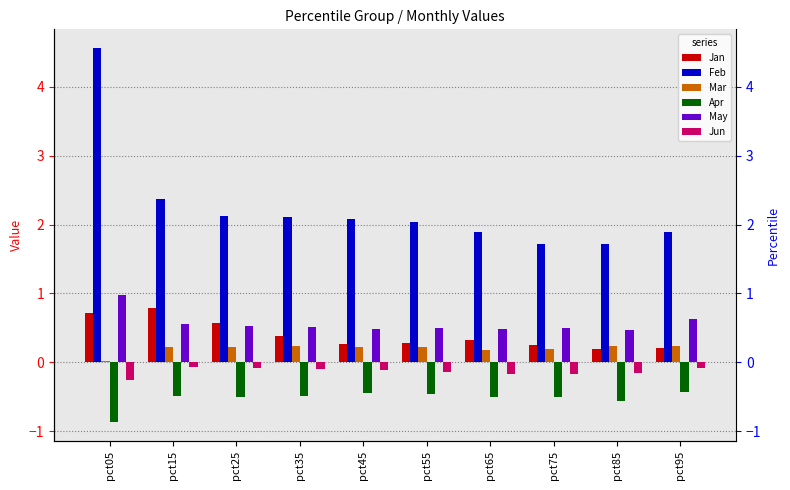

Rank the series by their maximum value, from lowest to highest.

Apr, Jun, Mar, Jan, May, Feb